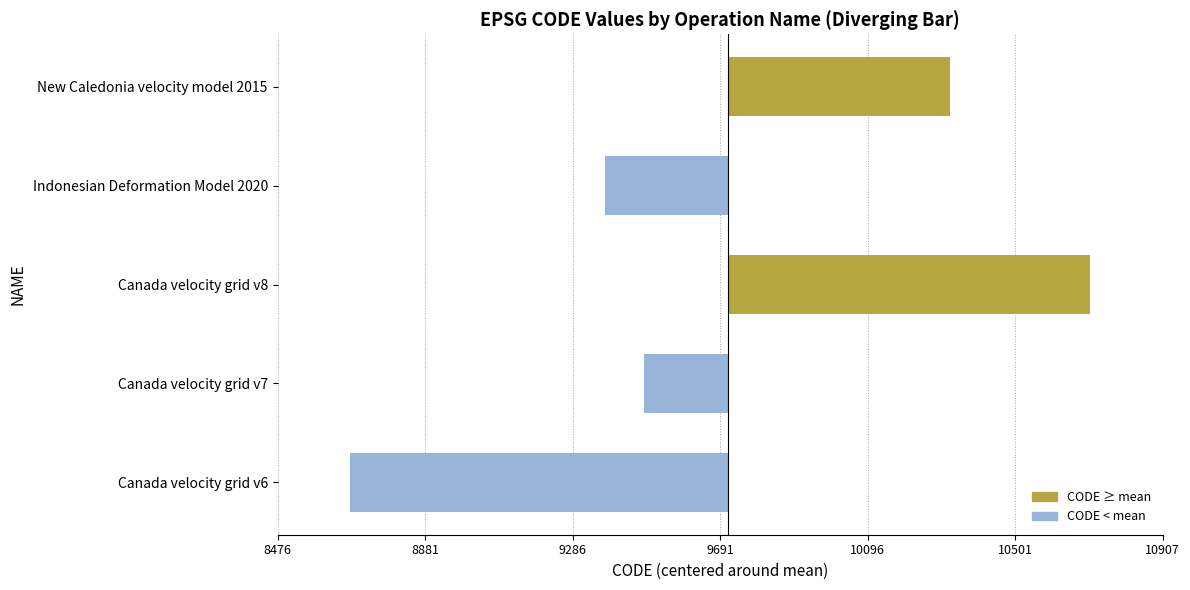

Are the bars horizontal?

Yes